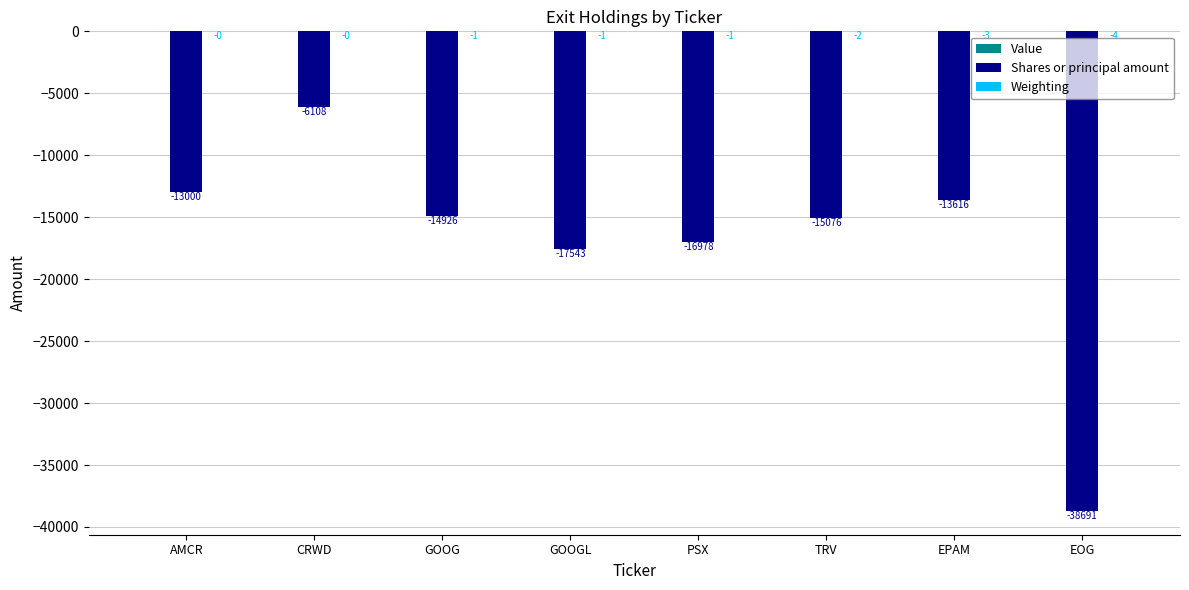

Between PSX and TRV, which series saw the biggest shift?

Shares or principal amount